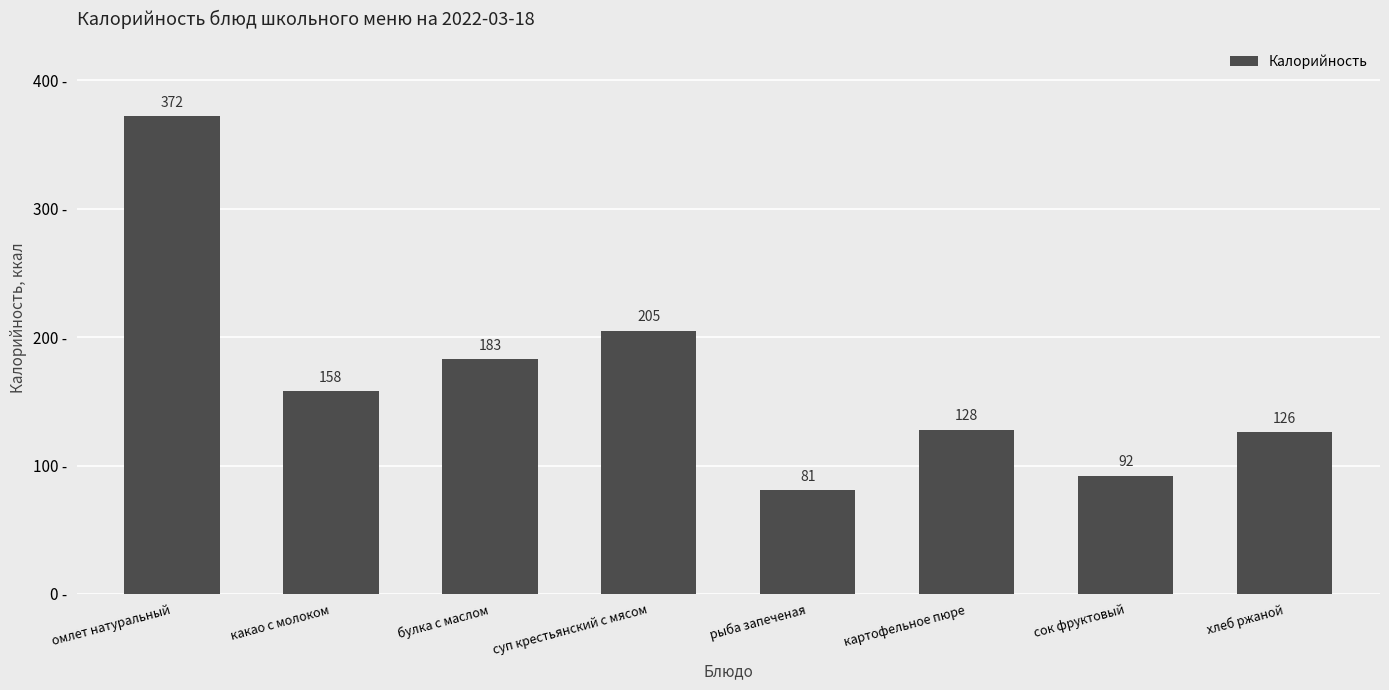

Read the value at хлеб ржаной.

126